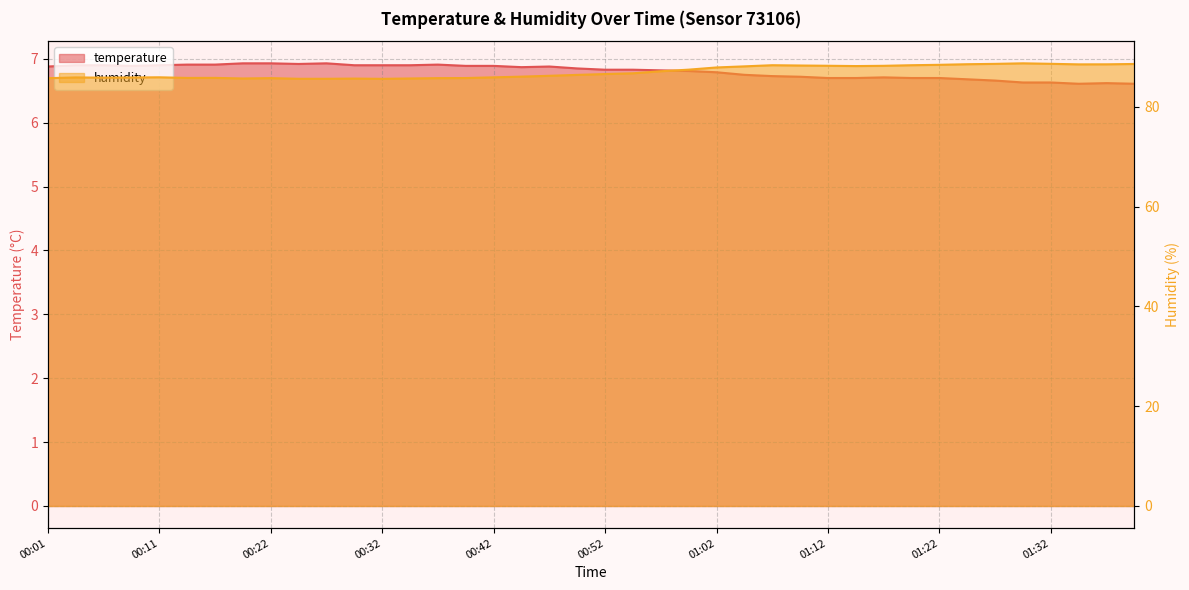

True or false: humidity has a value of 85.7 at 00:34.

True